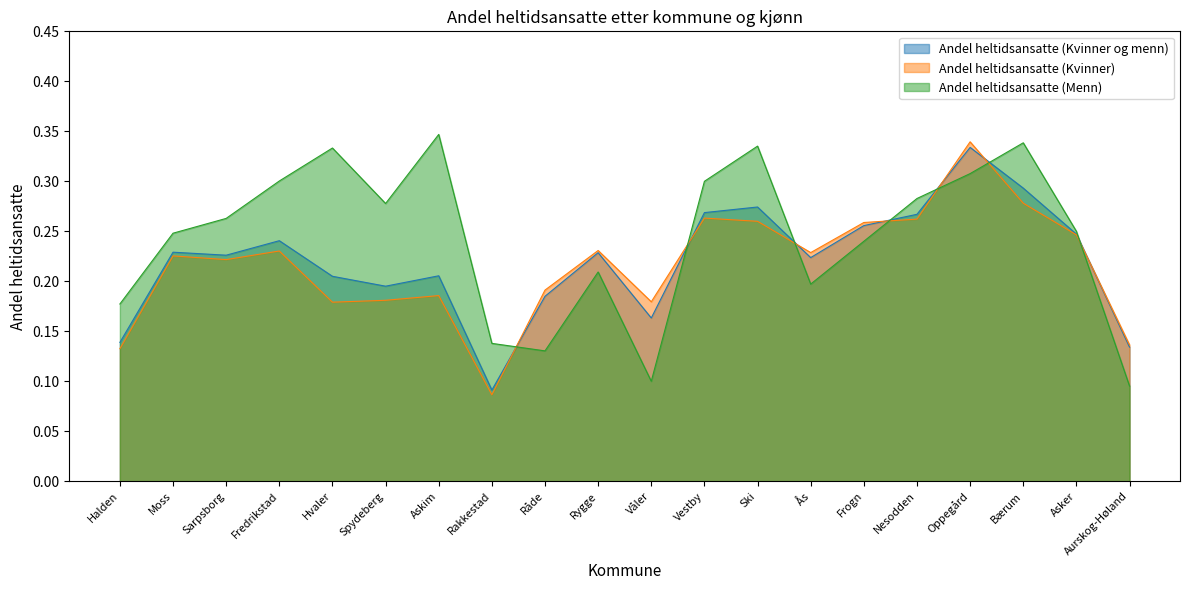

What is the smallest value displayed?

0.1